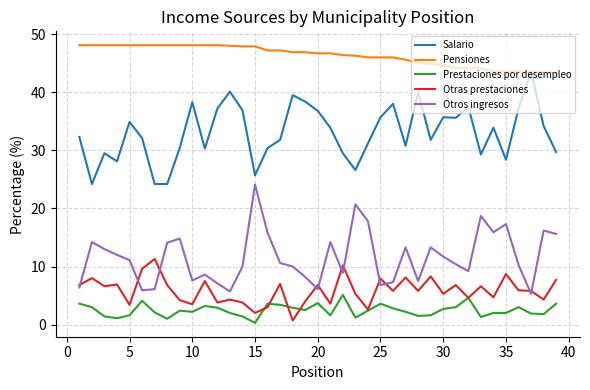

What is the greatest value displayed?

48.1